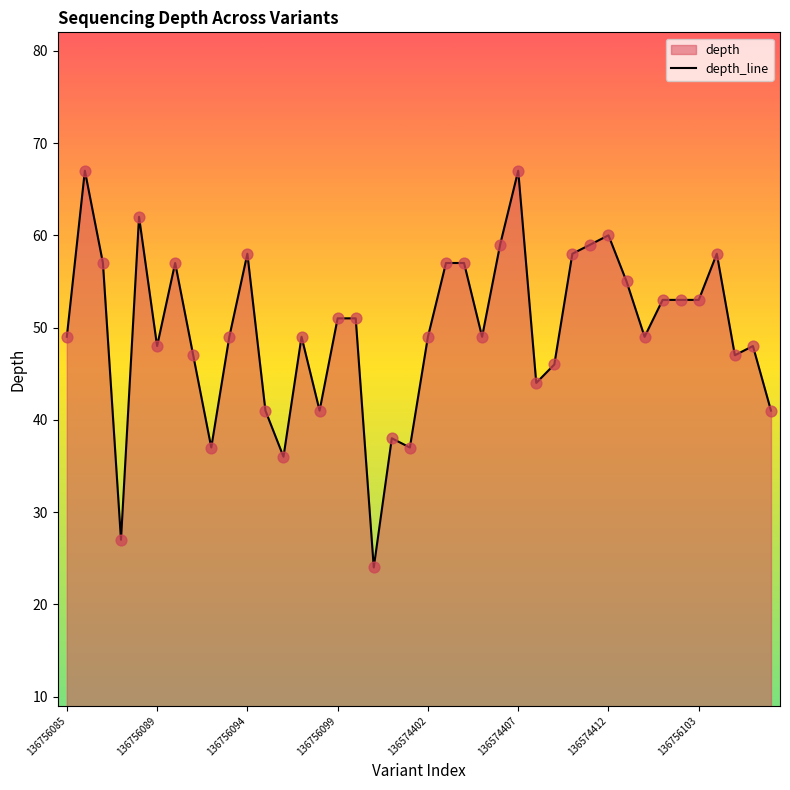

Between 16 and 9, which is larger?

16